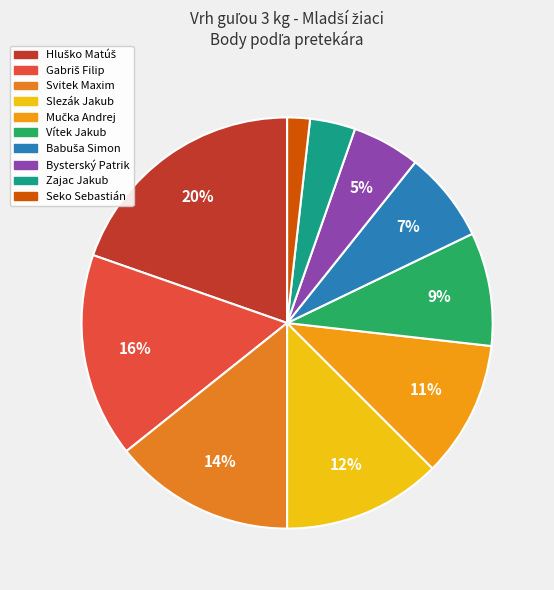

What percentage is the Bysterský Patrik slice, to the nearest percent?

5%